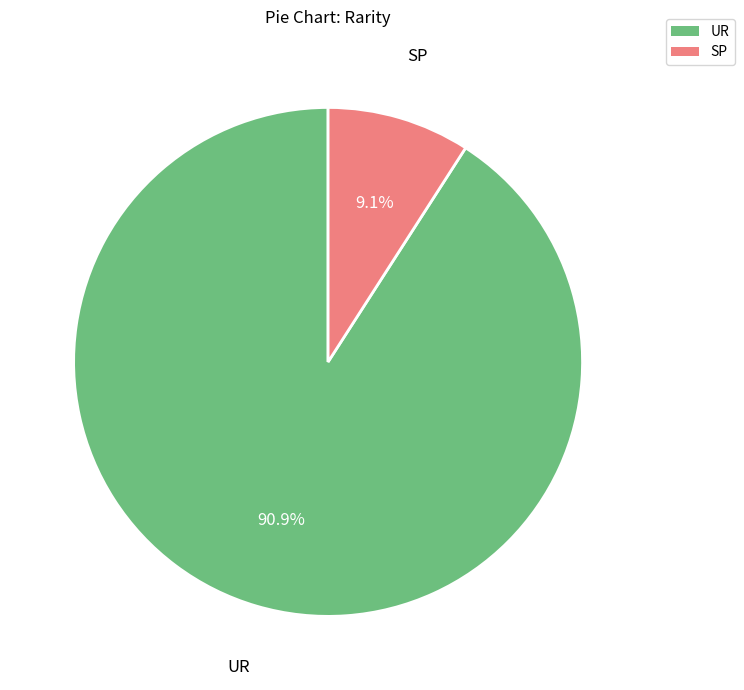

What portion of the pie excludes UR?

9.1%